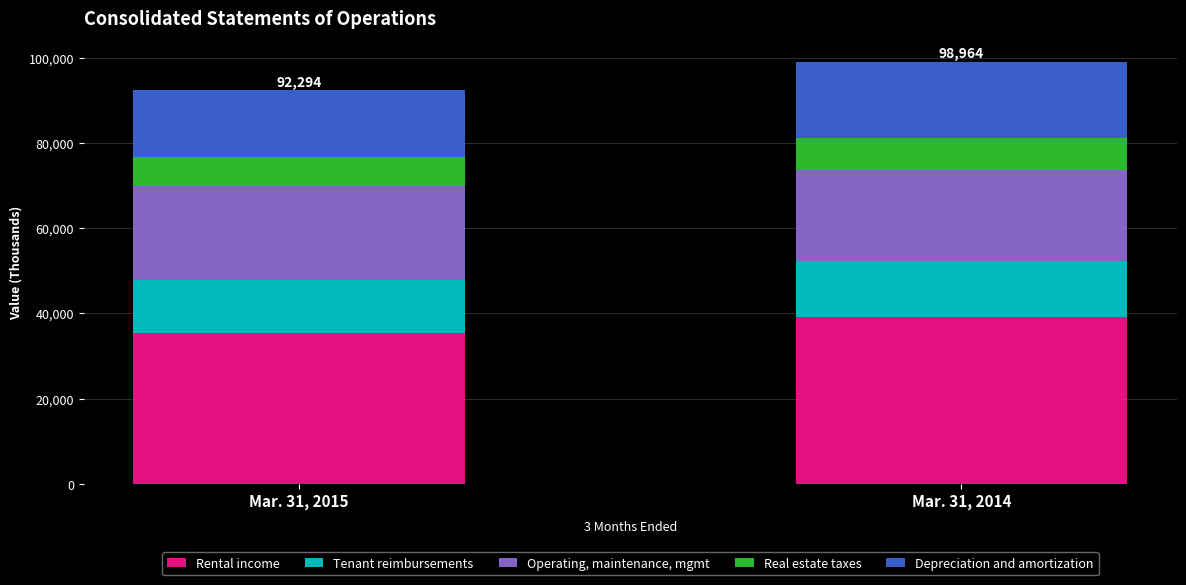

What is the minimum value for Rental income?

35365